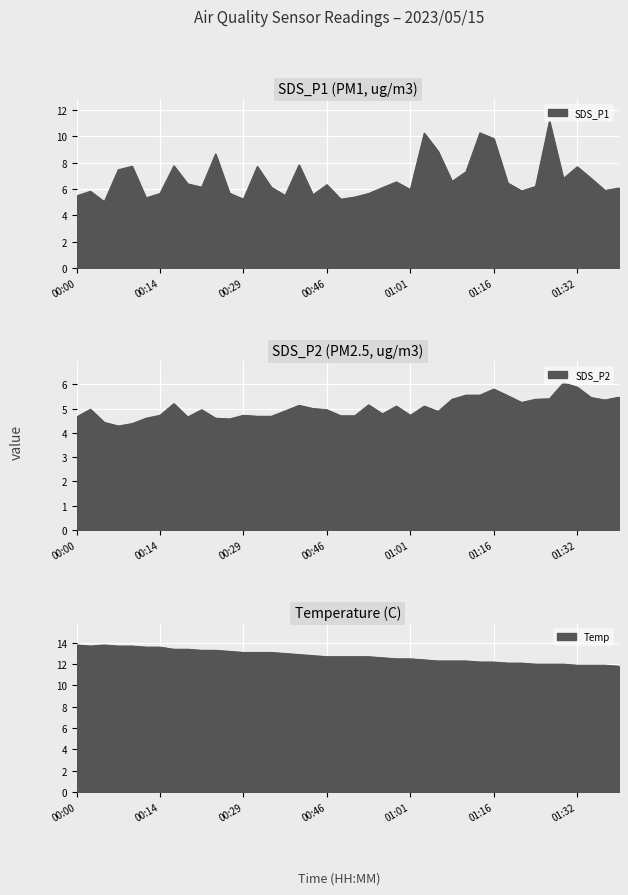

List the series in order of their peak value, lowest first.

SDS_P2, SDS_P1, Temp